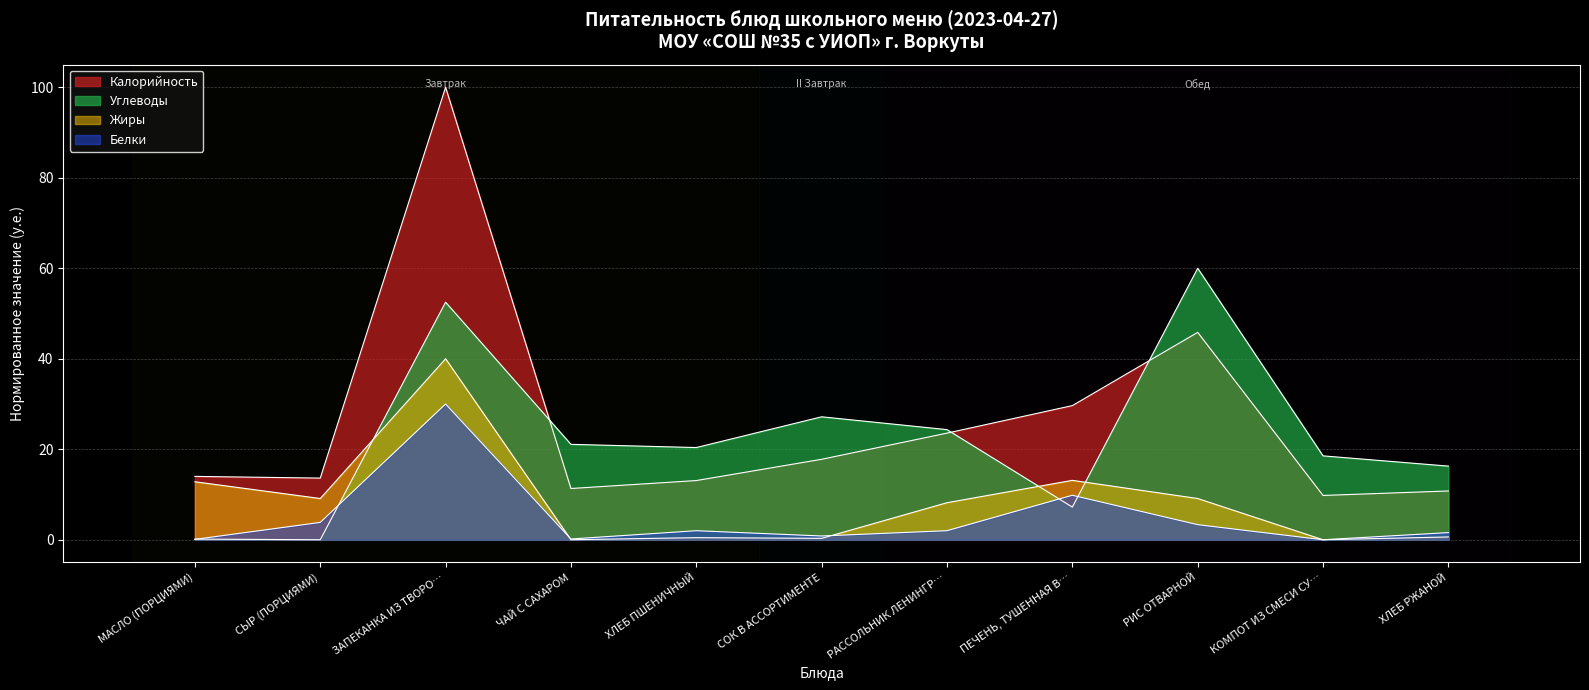

How many data points does each series have?

11